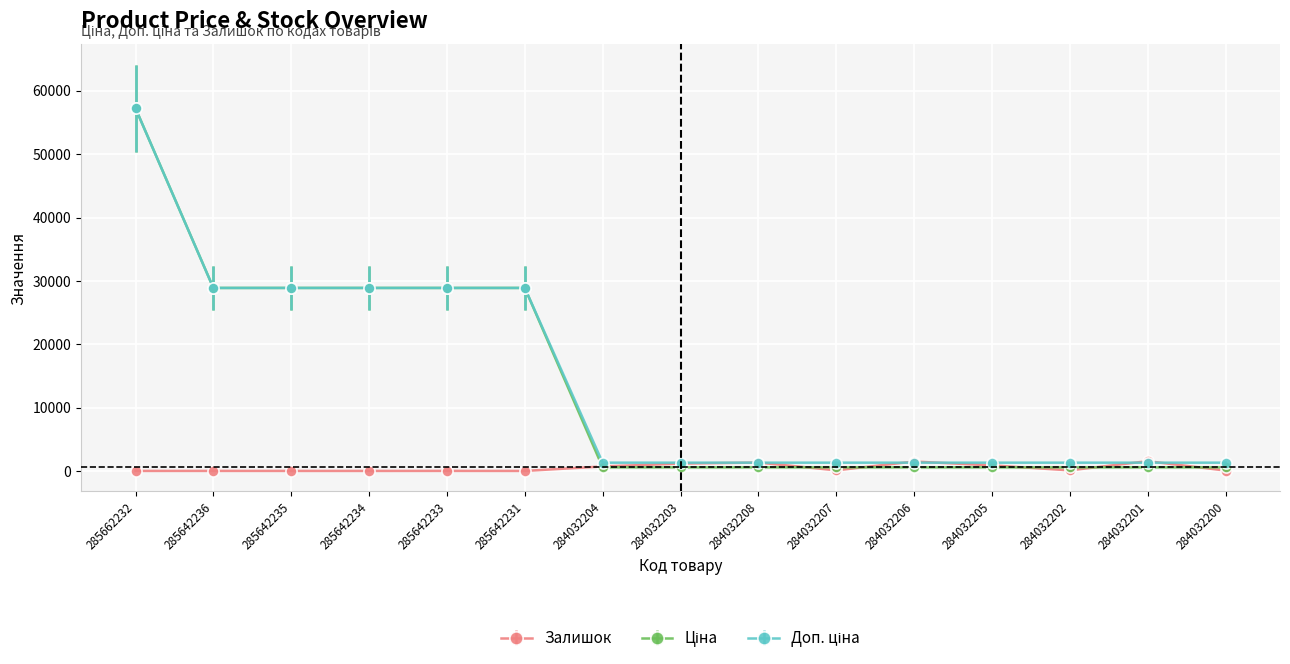

At which category is the sum across all series the highest?

285662232